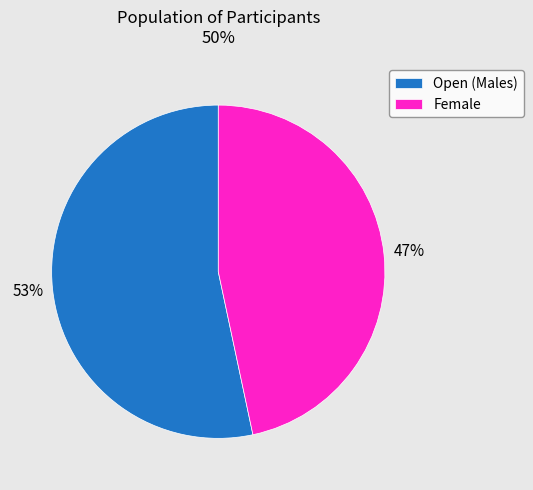

To the nearest percent, what is the average slice percentage?

50%